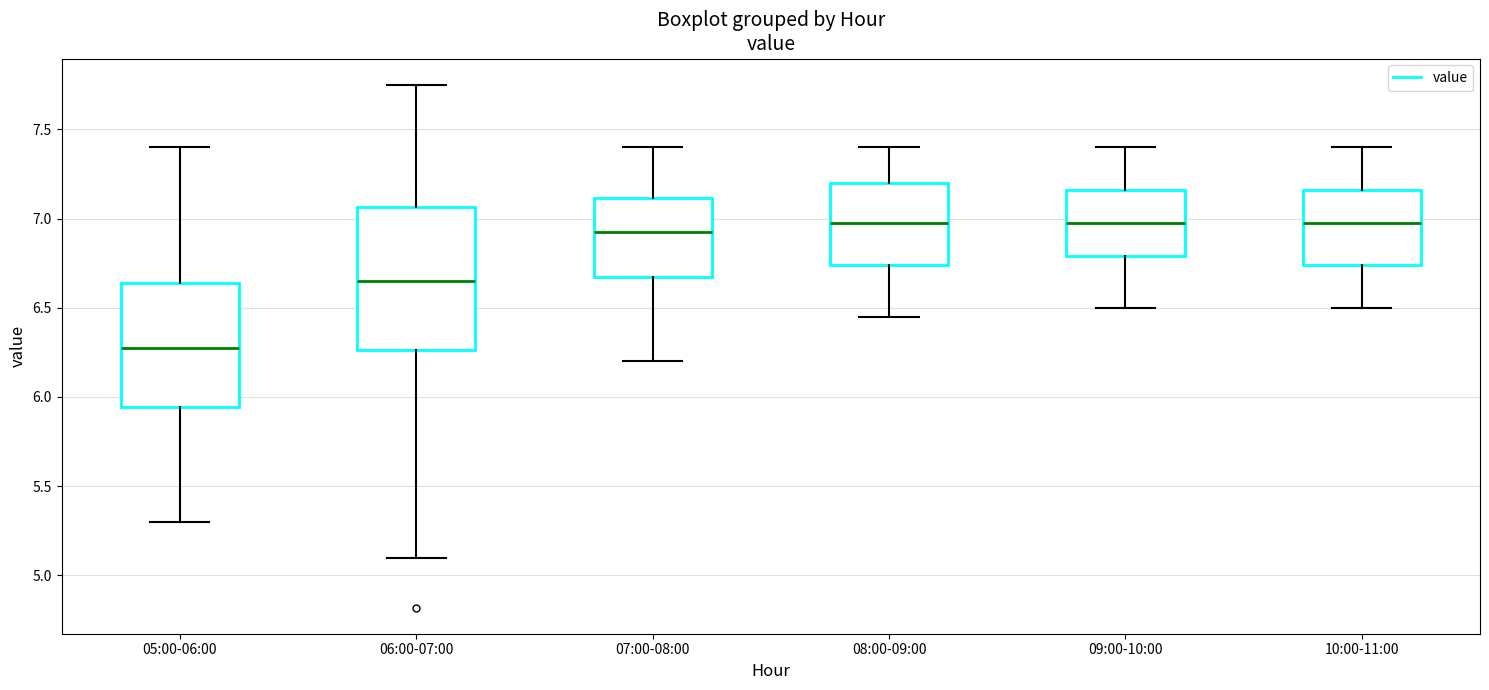

Reading left to right, transcribe this box plot: for each box, give where its median line is, the range the box spans, and where its two whiskers end, as read against the y-axis. The values are not printed on the chart, so give them approximately, as read against the axis.

05:00-06:00: median 6.30, box 5.95 to 6.65, whiskers 5.30 to 7.40
06:00-07:00: median 6.65, box 6.25 to 7.05, whiskers 5.10 to 7.75
07:00-08:00: median 6.95, box 6.70 to 7.10, whiskers 6.20 to 7.40
08:00-09:00: median 7.00, box 6.75 to 7.20, whiskers 6.45 to 7.40
09:00-10:00: median 7.00, box 6.80 to 7.15, whiskers 6.50 to 7.40
10:00-11:00: median 7.00, box 6.75 to 7.15, whiskers 6.50 to 7.40